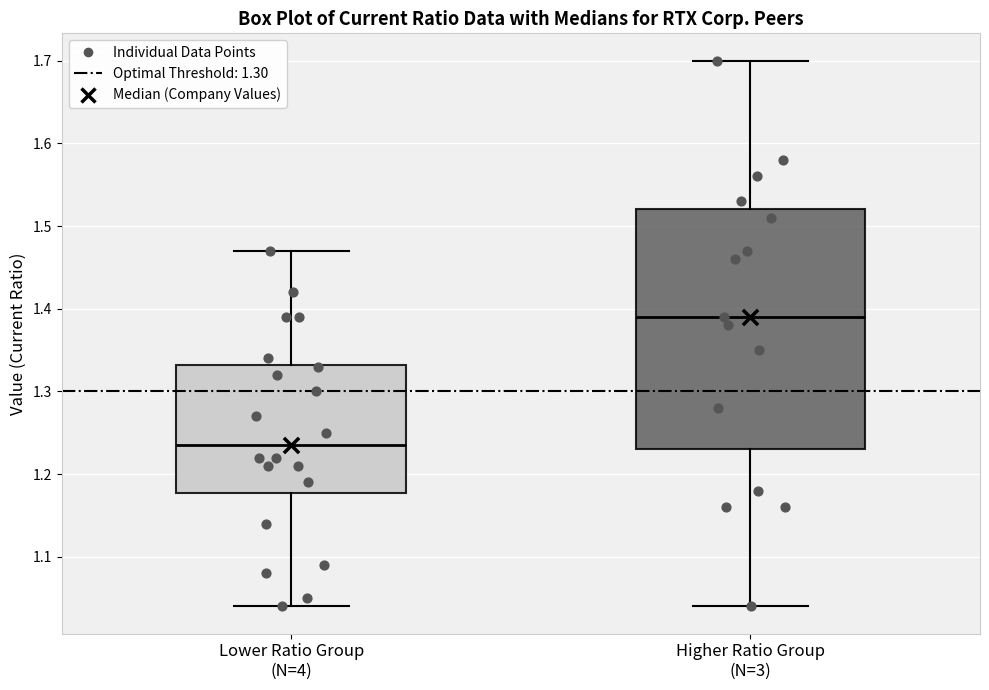

Comparing the boxes themselves (not the whiskers), which one is the tallest?

Higher Ratio Group (N=3)